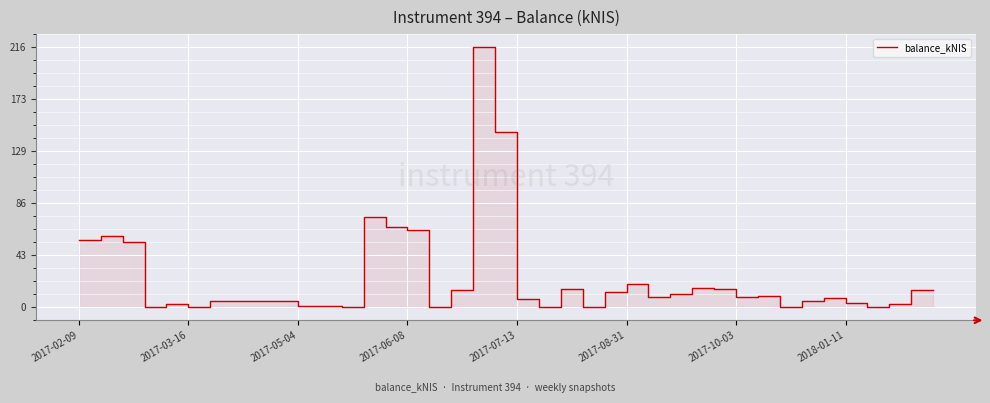

What is the sum of all values?

944.1